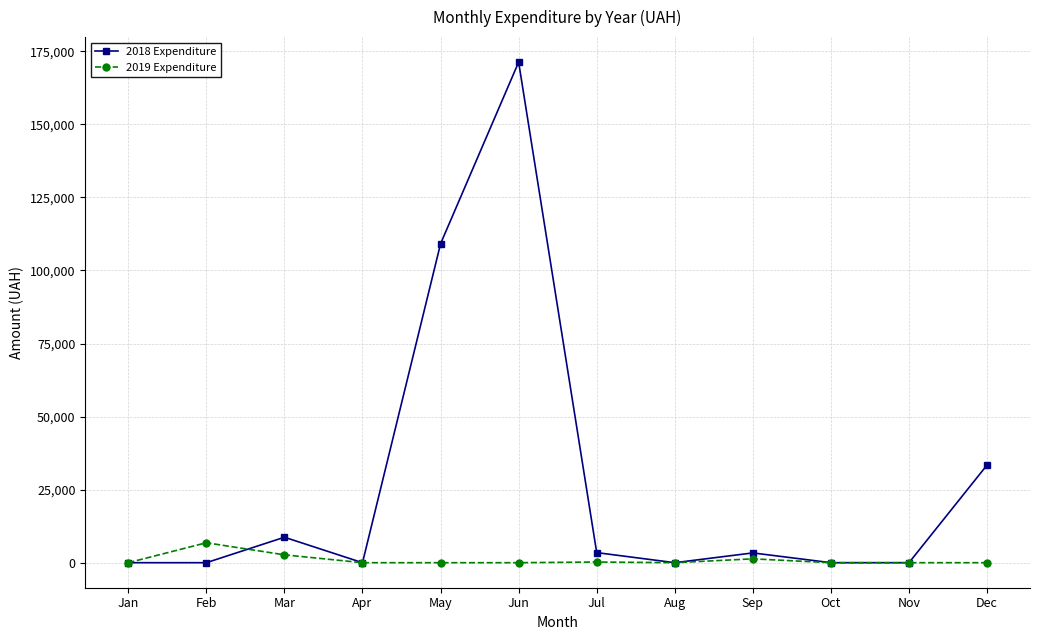

True or false: 2019 Expenditure has a value of 0.0 at May.

True